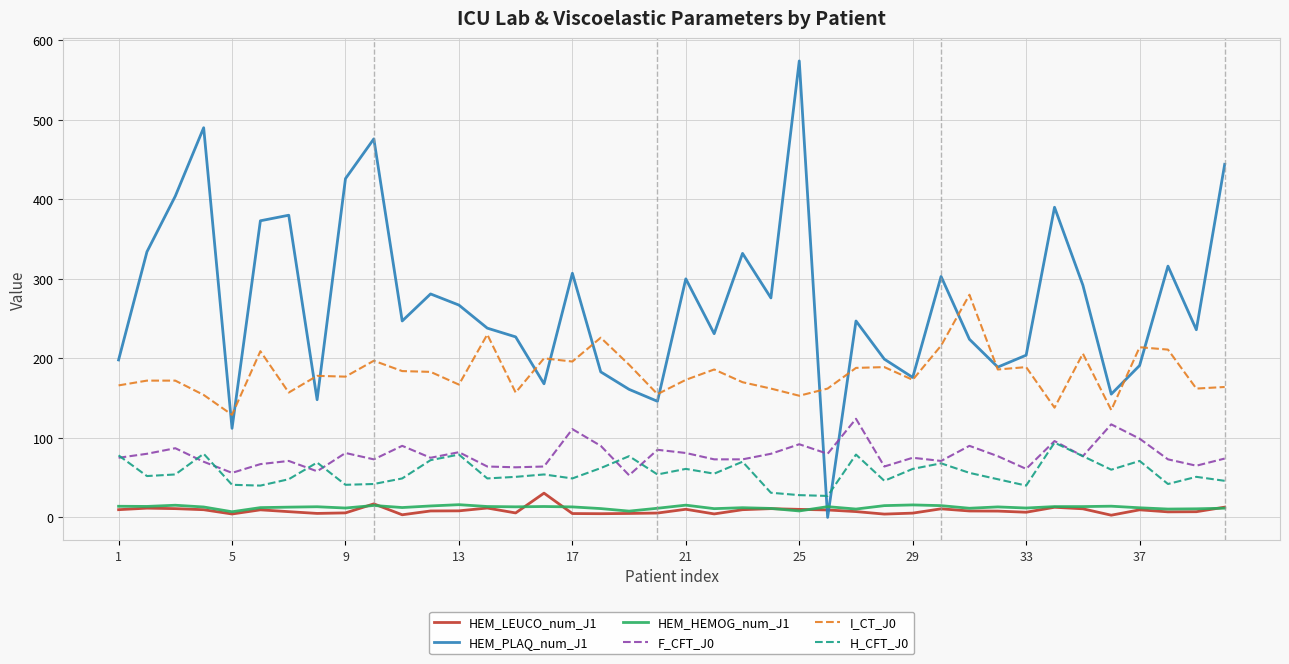

Which series has the largest total across all categories?

HEM_PLAQ_num_J1